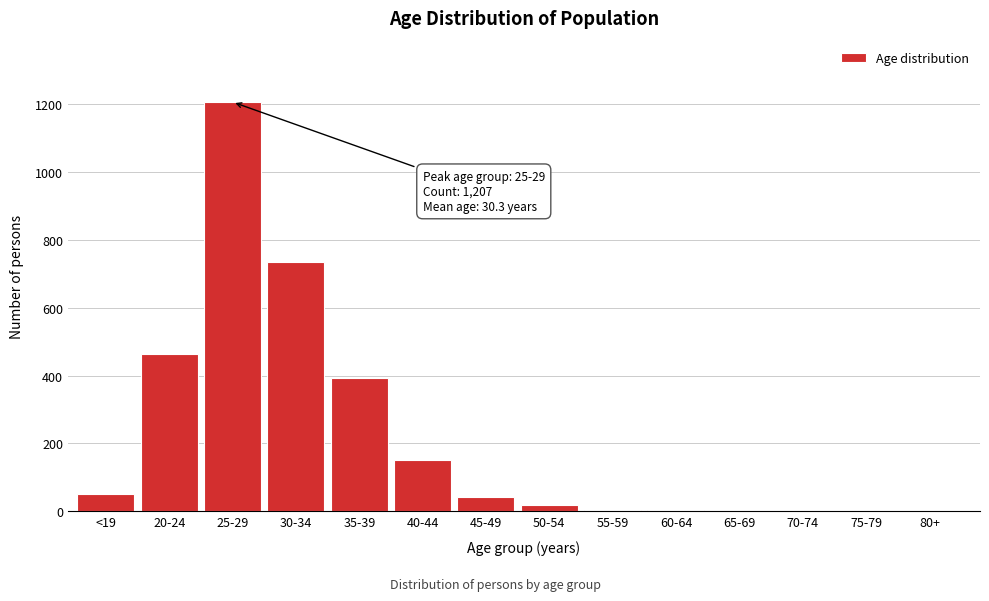

What is the sum of all values?

3076